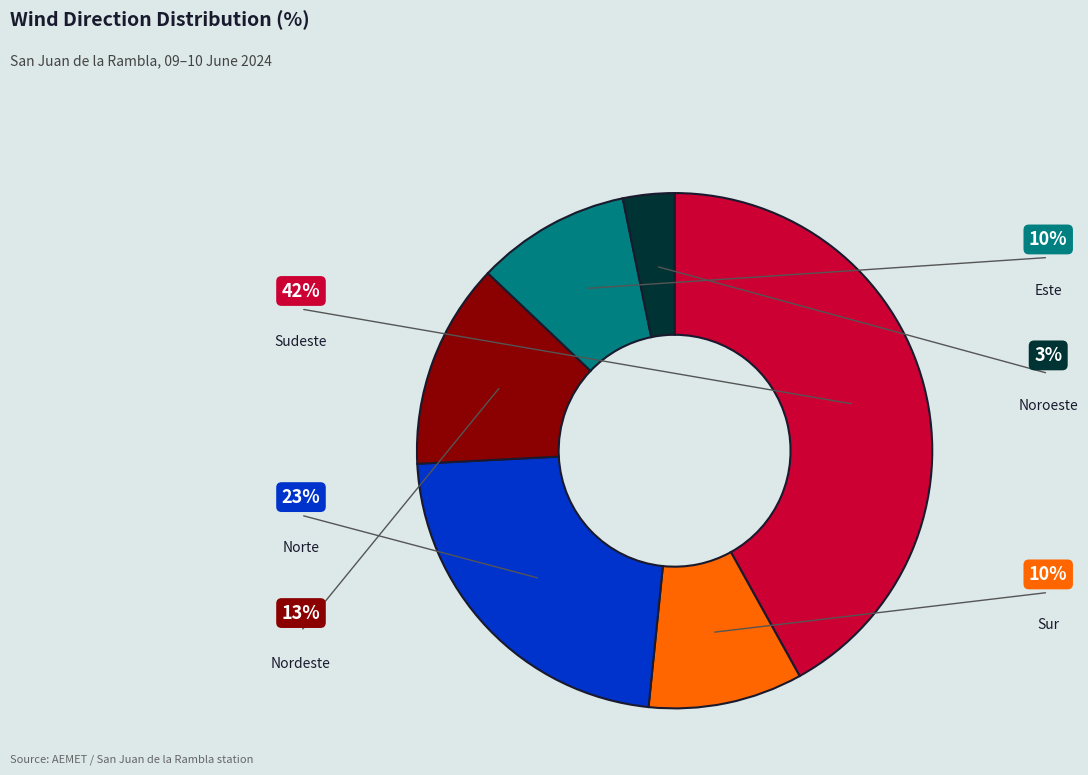

Is there a majority slice in this chart?

No